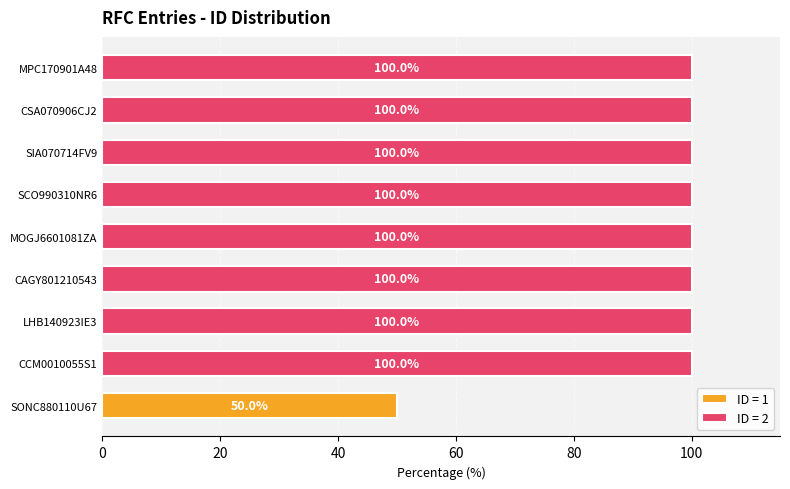

Which has a higher value, SONC880110U67 or SIA070714FV9?

SIA070714FV9